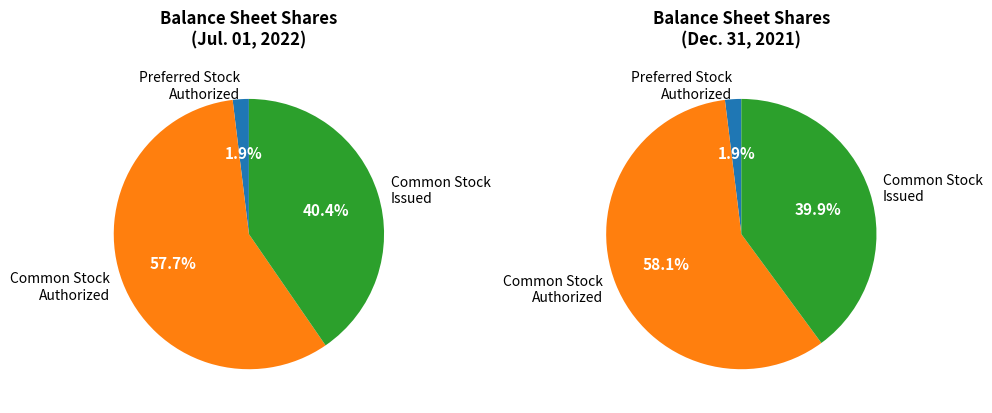

The Common stock issued slice represents 44% of the pie. True or false?

False